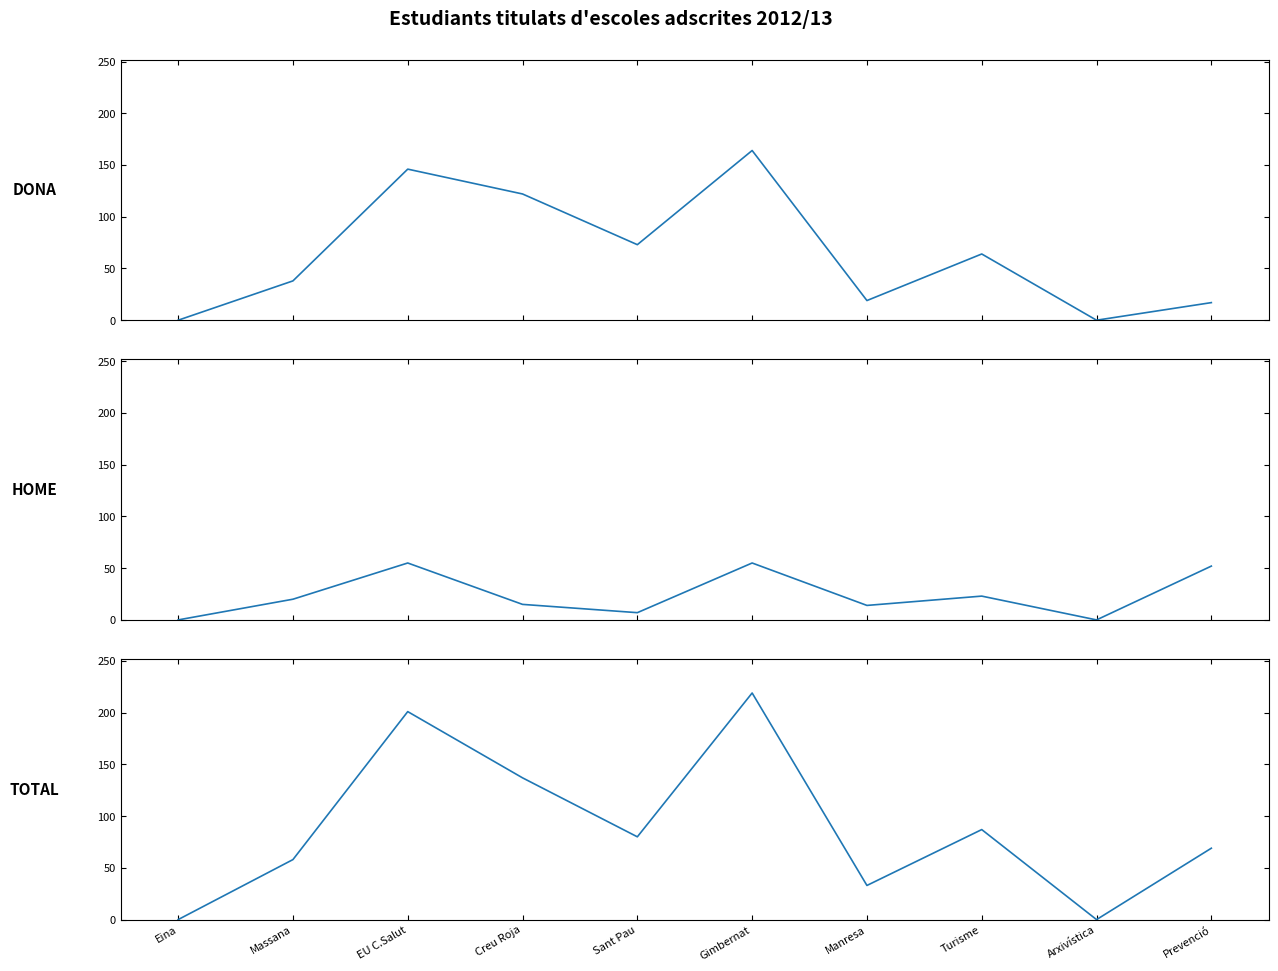

Rank the categories by Dona value from lowest to highest.

Eina, Arxivística, Prevenció, Manresa, Massana, Turisme, Sant Pau, Creu Roja, EU C.Salut, Gimbernat